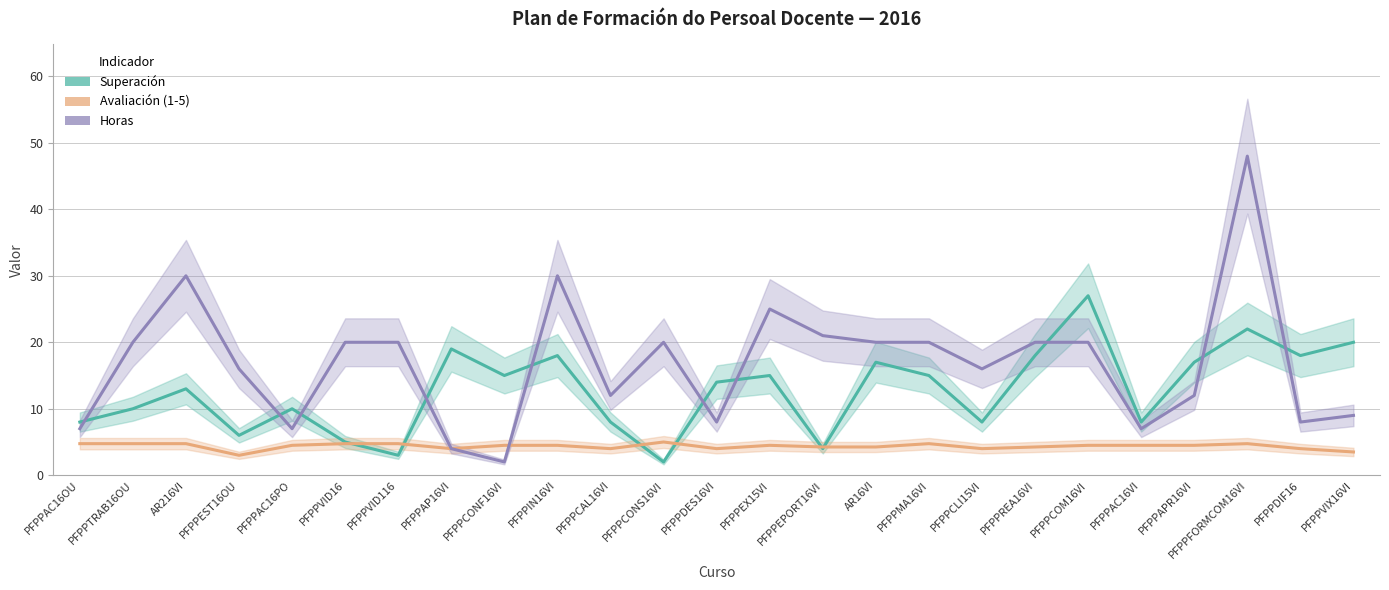

Which has a higher value, PFPPIN16VI or PFPPCONF16VI?

PFPPIN16VI